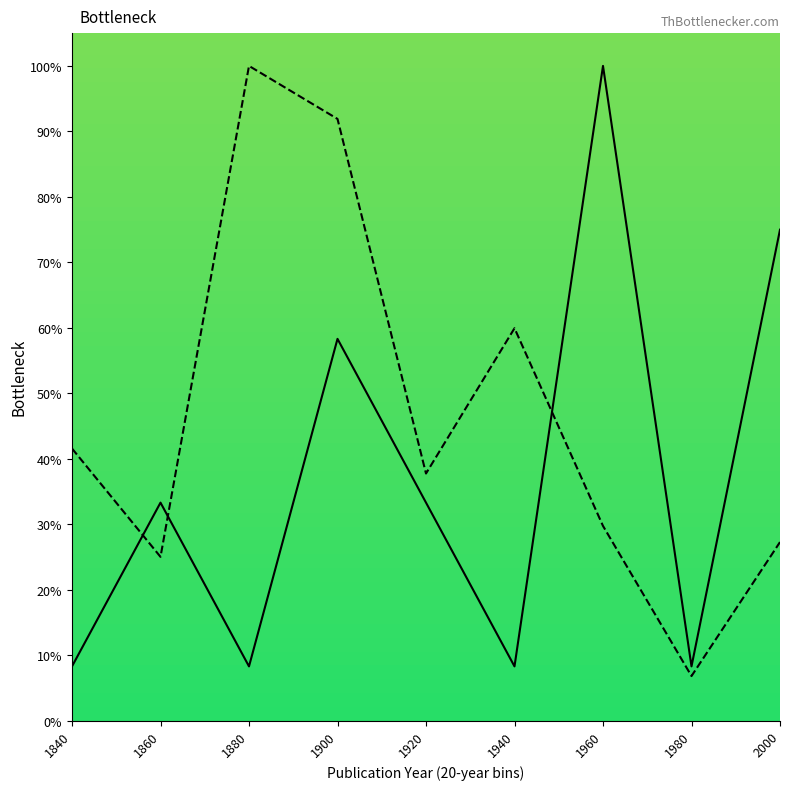

What value does the Avg Page Start series have at 1960?

29.8